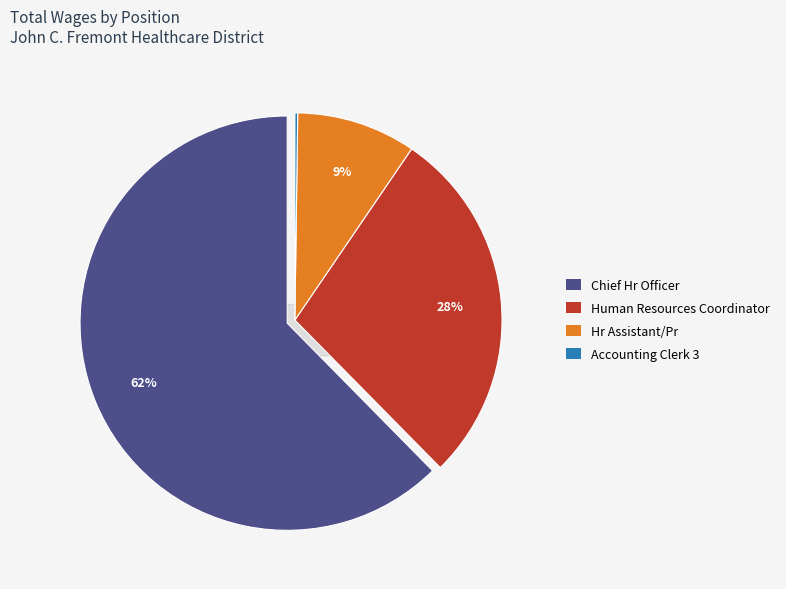

Rank the categories by value from highest to lowest.

Chief Hr Officer, Human Resources Coordinator, Hr Assistant/Pr, Accounting Clerk 3